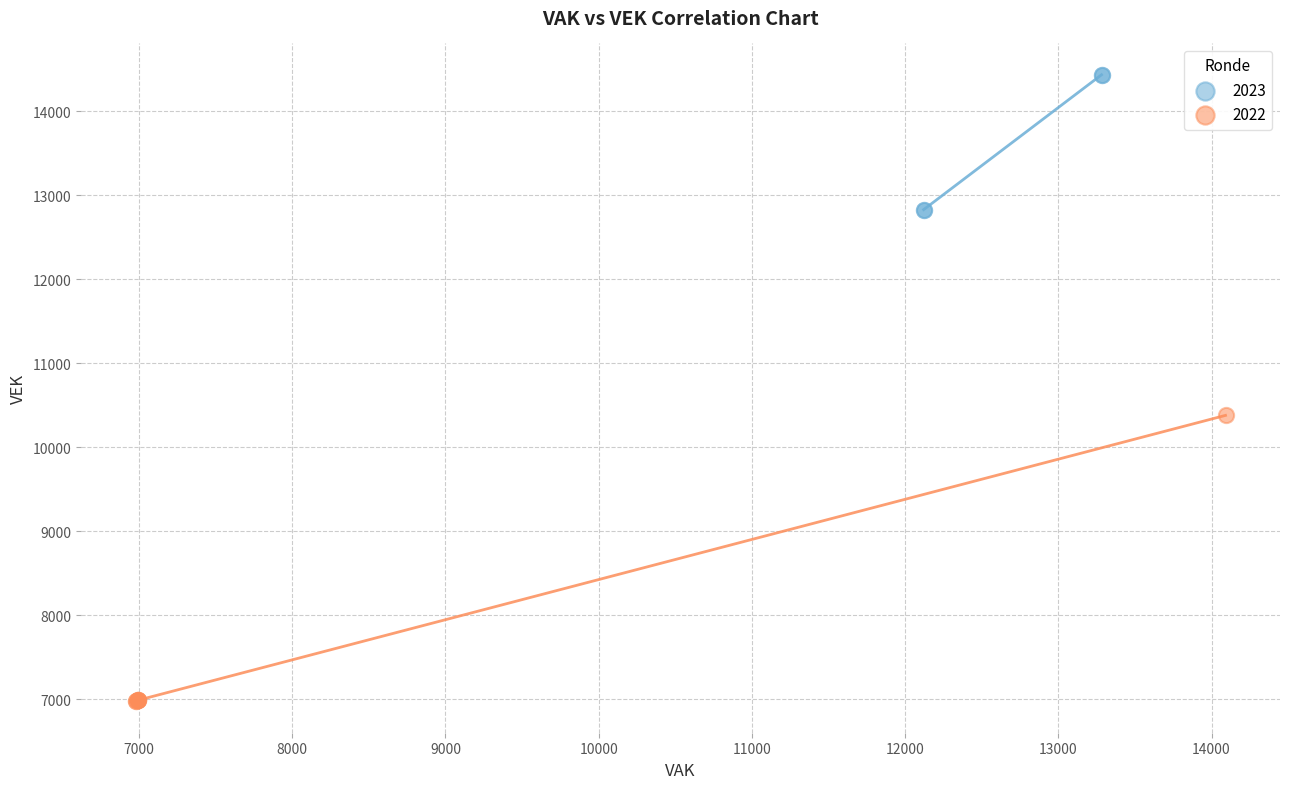

Which series reaches the maximum Y coordinate?

2023